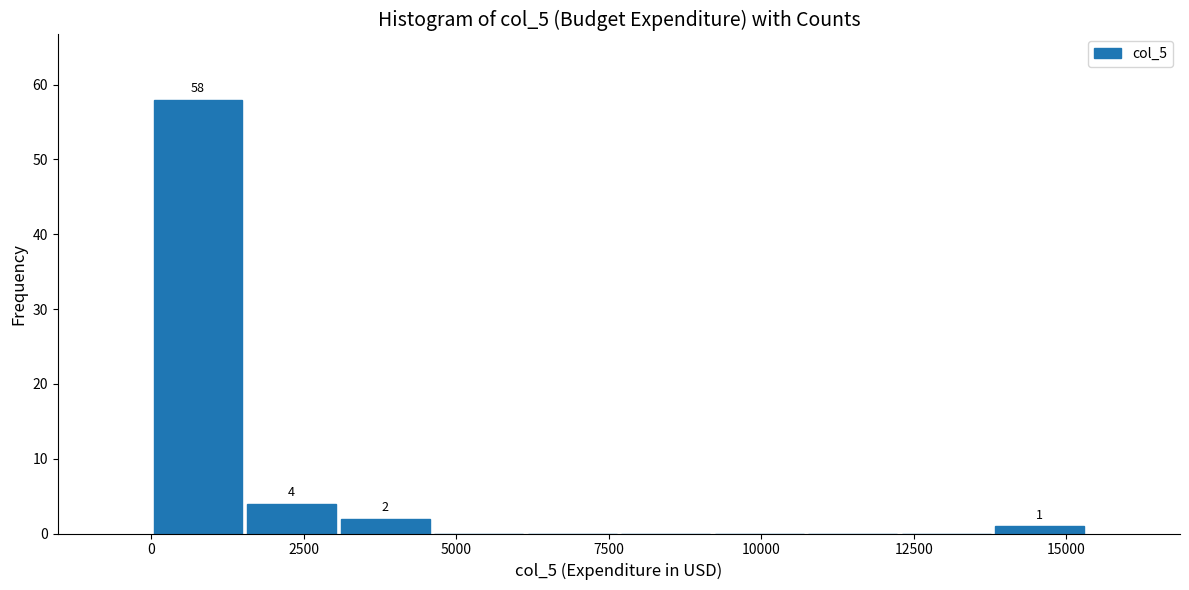

Around what value on the x-axis is the tallest bar? Give the approximate position of its centre, as read against the axis.

1000